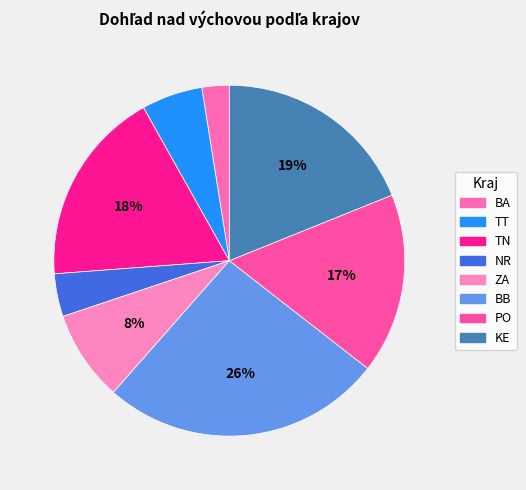

How many slices are in this pie chart?

8